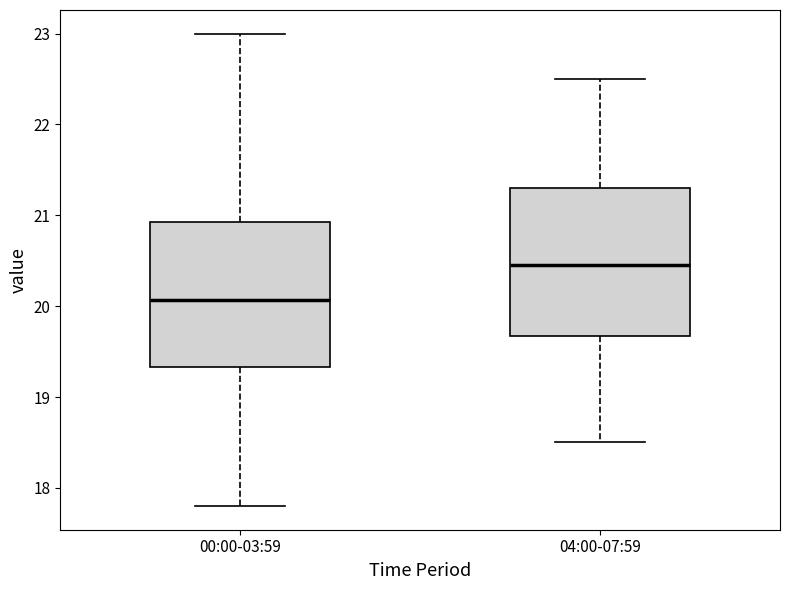

Where is the upper edge of the box for 04:00-07:59 on the y-axis? The values are not printed on the chart, so give them approximately, as read against the axis.

21.3